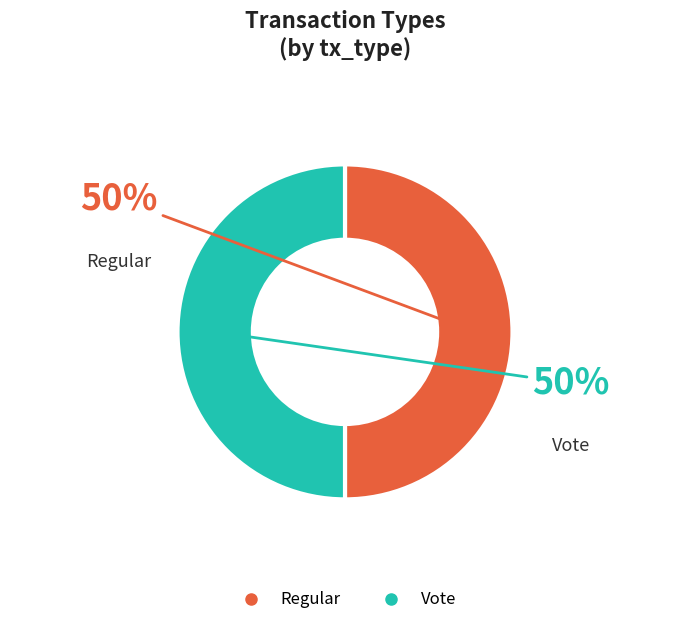

Approximately how many times larger is the value at Vote compared to Regular?

1.0